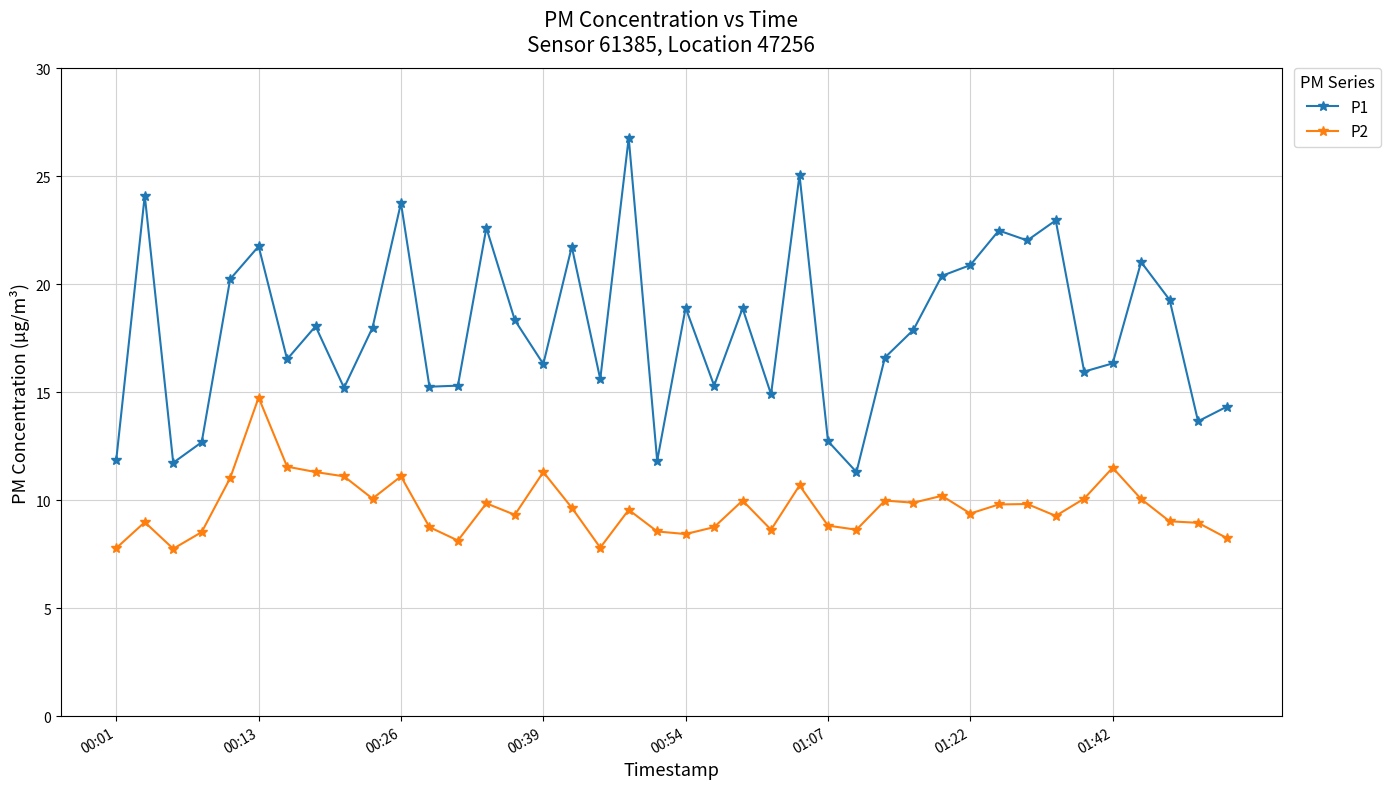

What is the difference between the maximum and second lowest values in the P2 series?

7.0